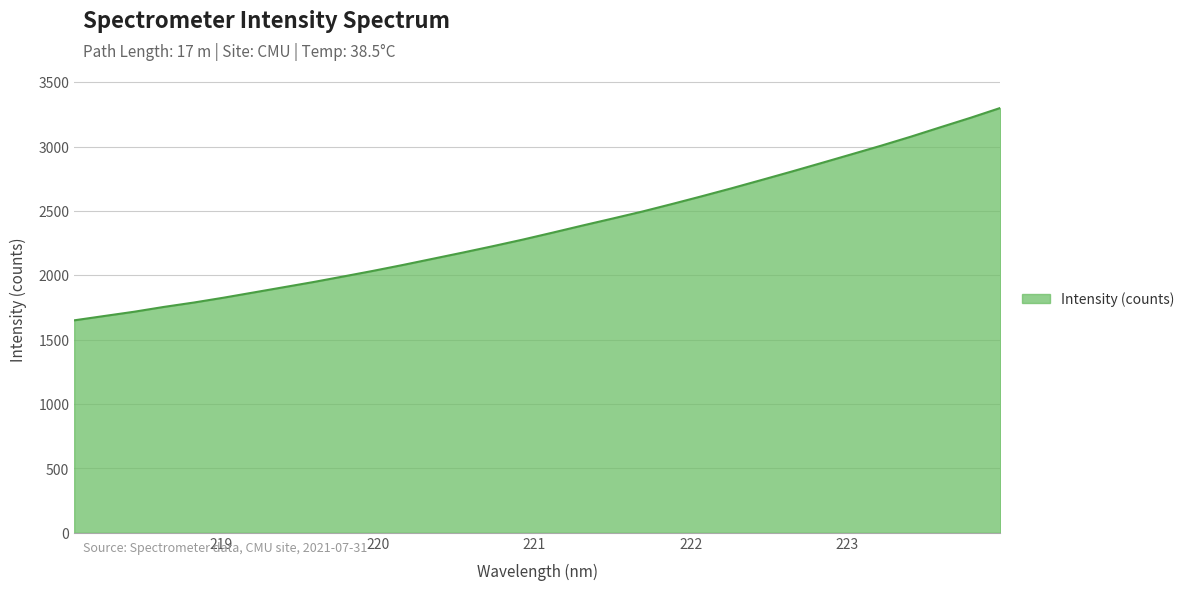

What is the smallest value displayed?

1650.1